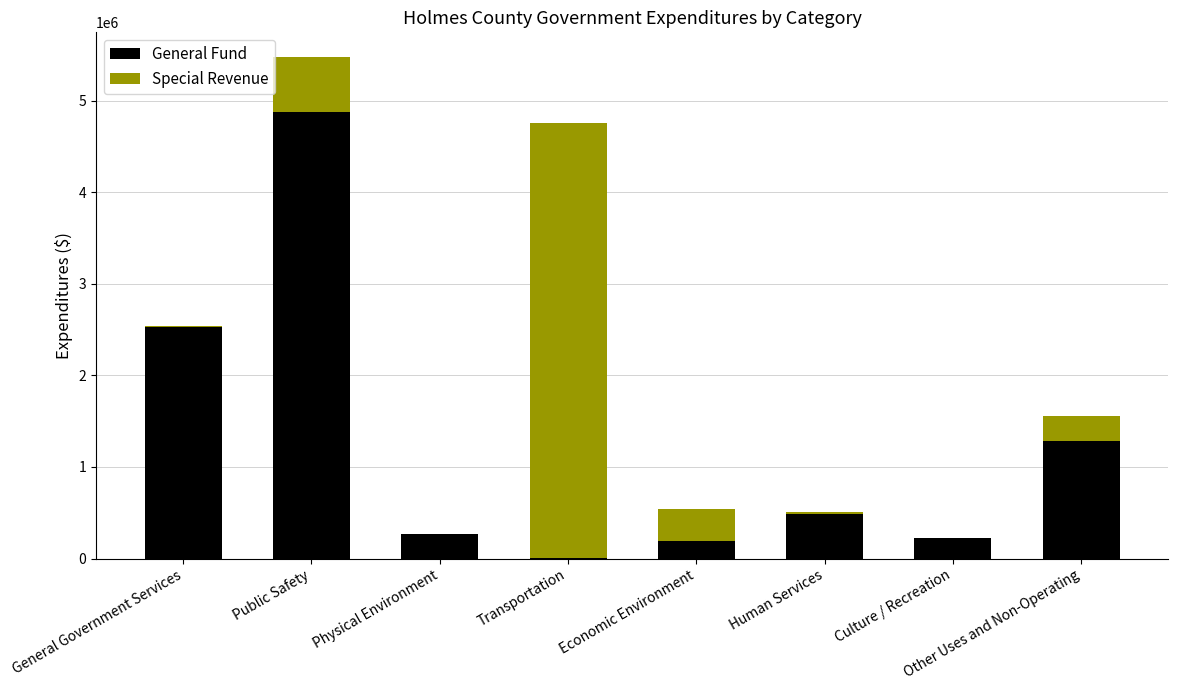

What is the maximum value for General Fund?

4878002